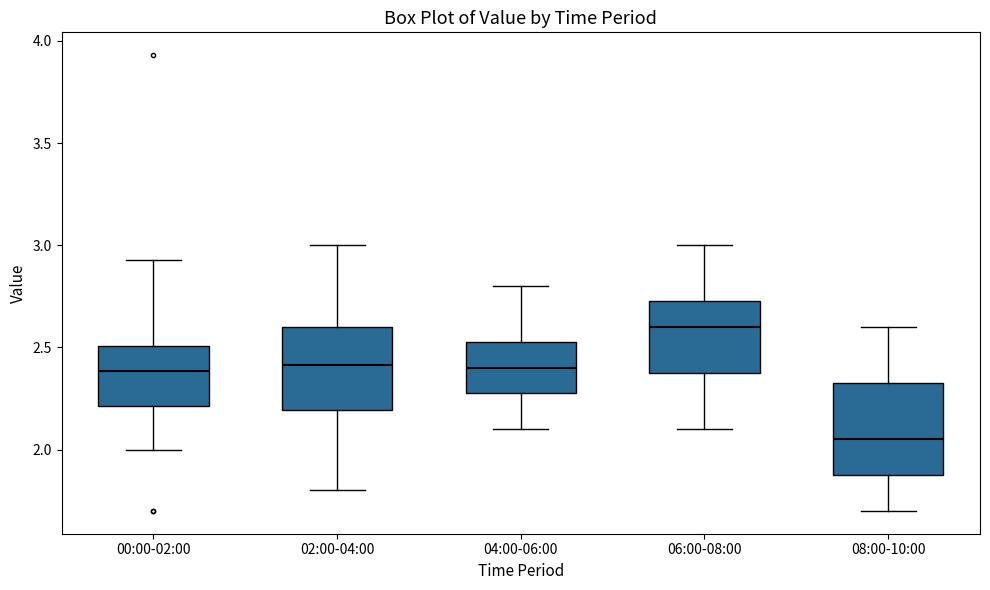

Reading left to right, transcribe this box plot: for each box, give where its median line is, the range the box spans, and where its two whiskers end, as read against the y-axis. The values are not printed on the chart, so give them approximately, as read against the axis.

00:00-02:00: median 2.40, box 2.20 to 2.50, whiskers 2.00 to 2.95
02:00-04:00: median 2.40, box 2.20 to 2.60, whiskers 1.80 to 3.00
04:00-06:00: median 2.40, box 2.30 to 2.55, whiskers 2.10 to 2.80
06:00-08:00: median 2.60, box 2.40 to 2.75, whiskers 2.10 to 3.00
08:00-10:00: median 2.05, box 1.90 to 2.35, whiskers 1.70 to 2.60